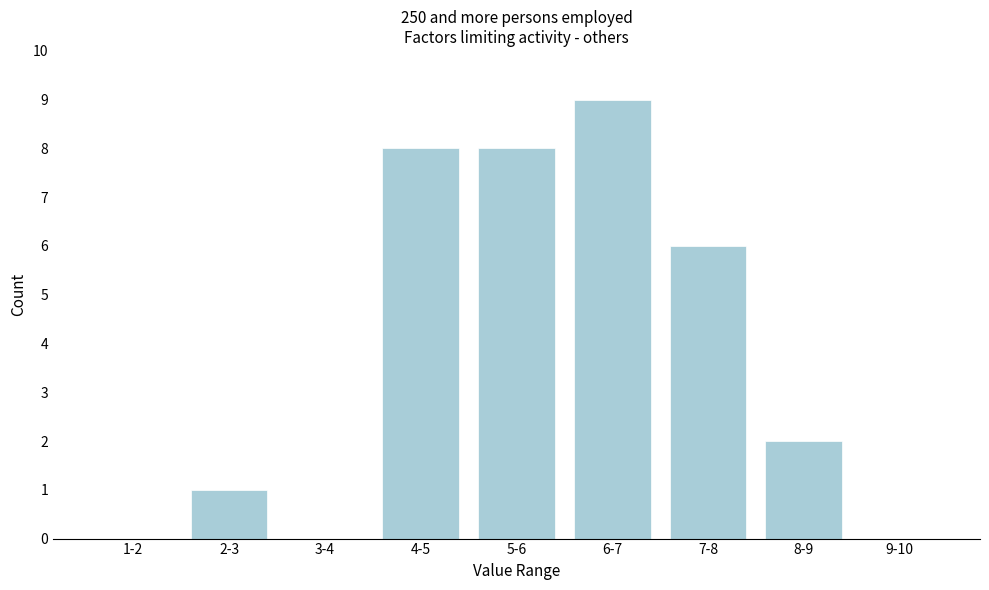

Reading right to left, what are all the values shown in this chart?

9-10=0	8-9=2	7-8=6	6-7=9	5-6=8	4-5=8	3-4=0	2-3=1	1-2=0